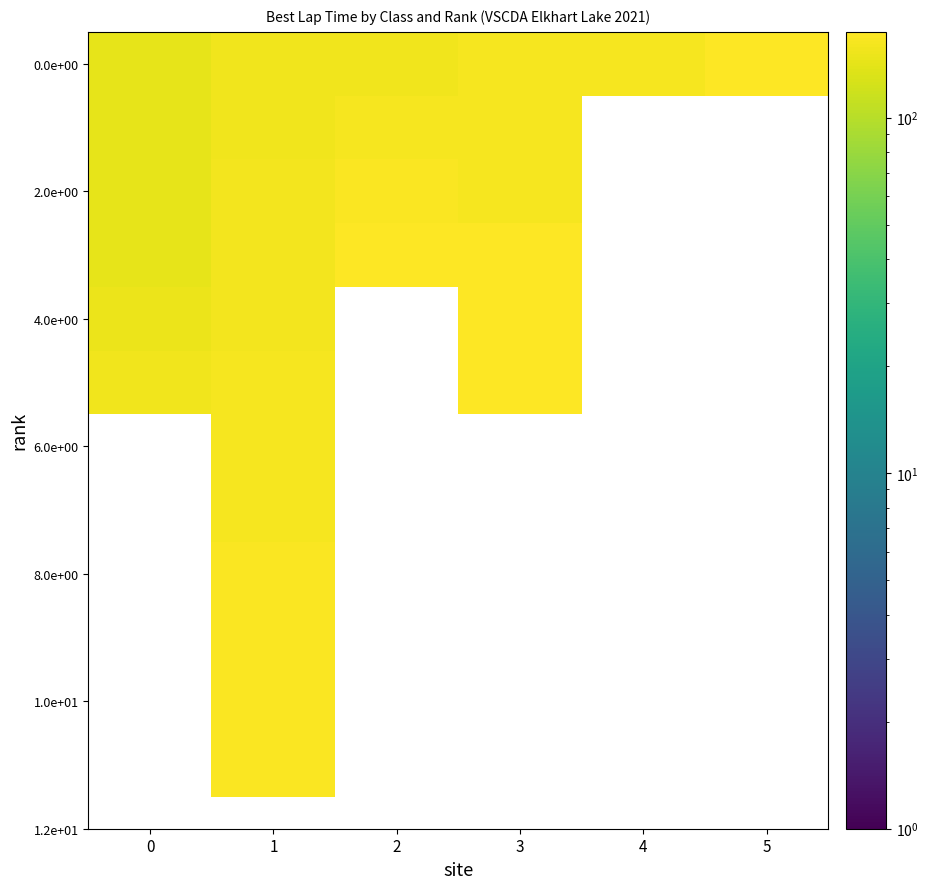

Which series changed the most between 2 and 5?

0.0e+00